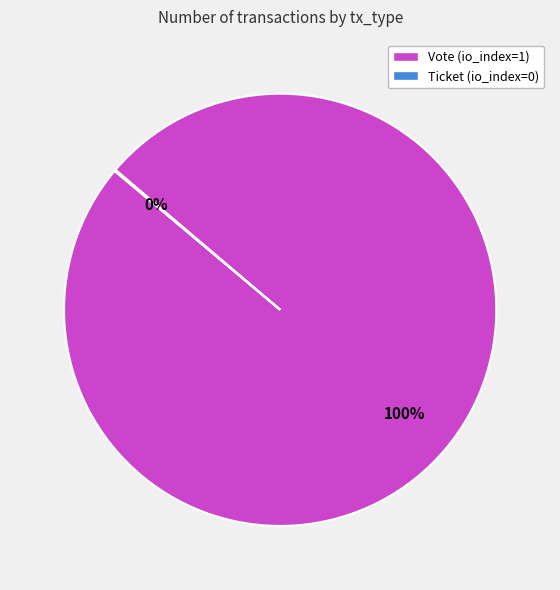

To the nearest percent, what is the average slice percentage?

50%